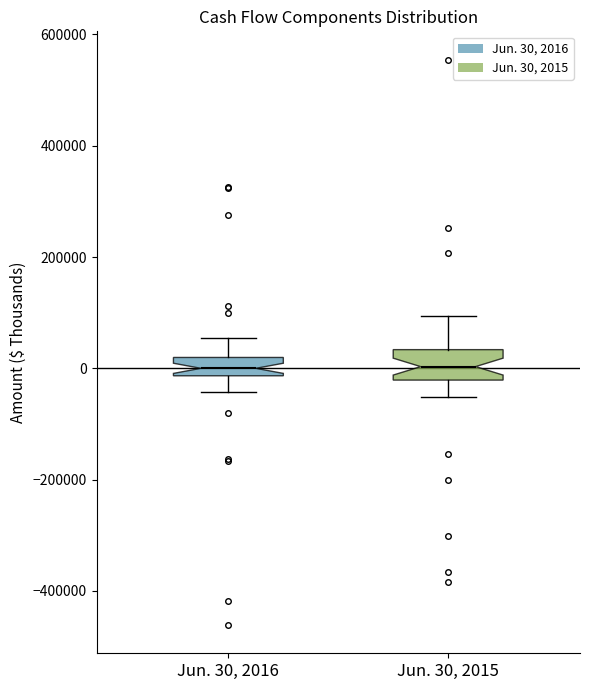

Reading left to right, transcribe this box plot: for each box, give where its median line is, the range the box spans, and where its two whiskers end, as read against the y-axis. The values are not printed on the chart, so give them approximately, as read against the axis.

Jun. 30, 2016: median 0, box -20000 to 20000, whiskers -40000 to 60000
Jun. 30, 2015: median 0, box -20000 to 40000, whiskers -60000 to 100000